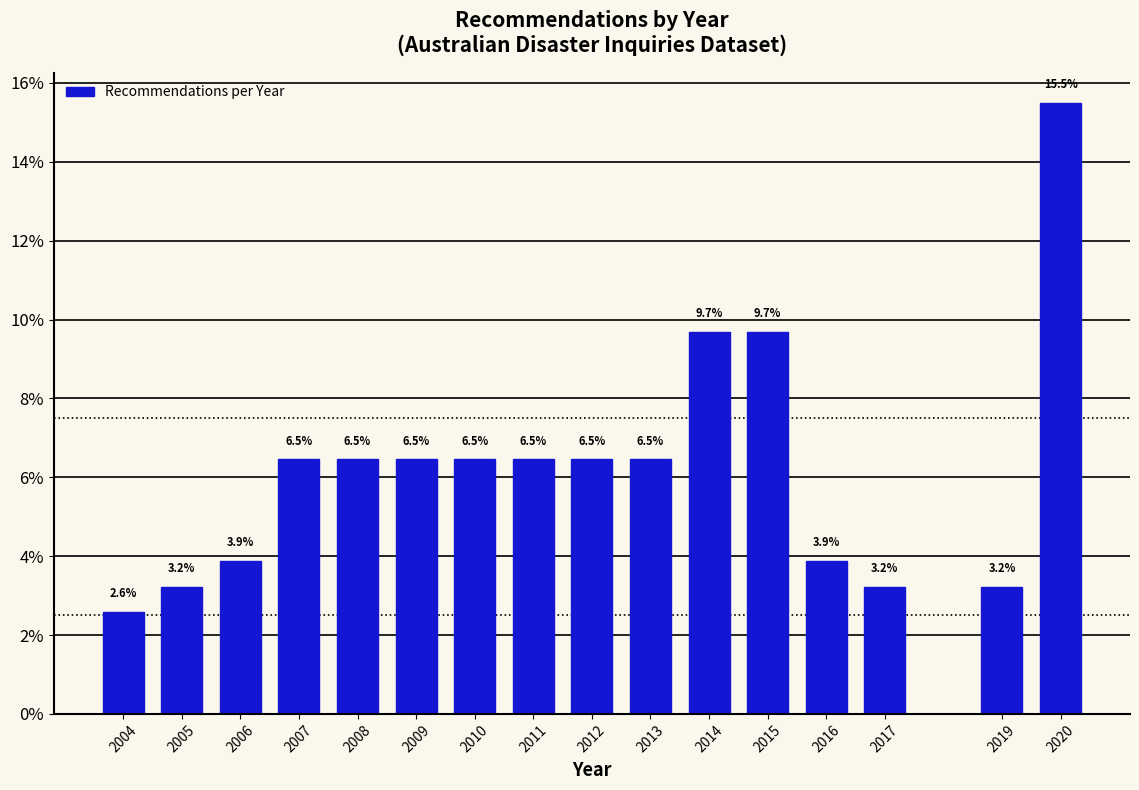

Reading right to left, extract all data points from this chart.

15.5	3.2	3.2	3.9	9.7	9.7	6.5	6.5	6.5	6.5	6.5	6.5	6.5	3.9	3.2	2.6